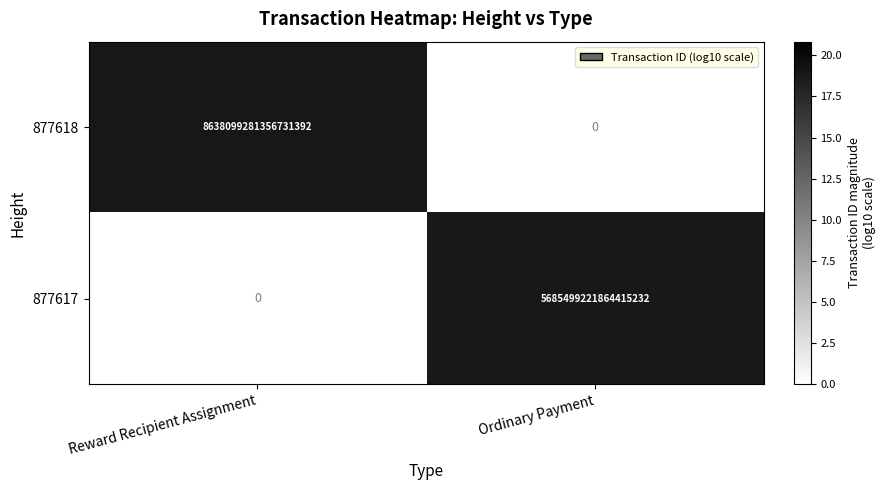

Which category has the lowest value in the 877617 series?

Reward Recipient Assignment